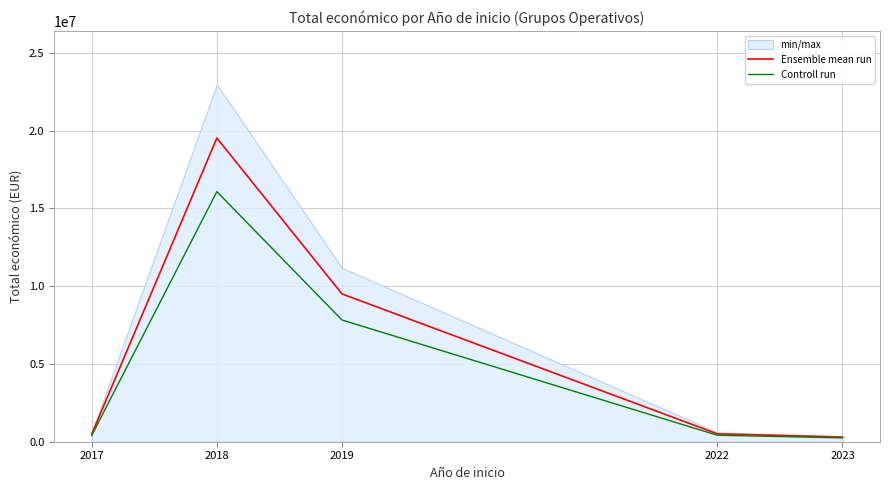

Between 2018 and 2022, which is larger?

2018